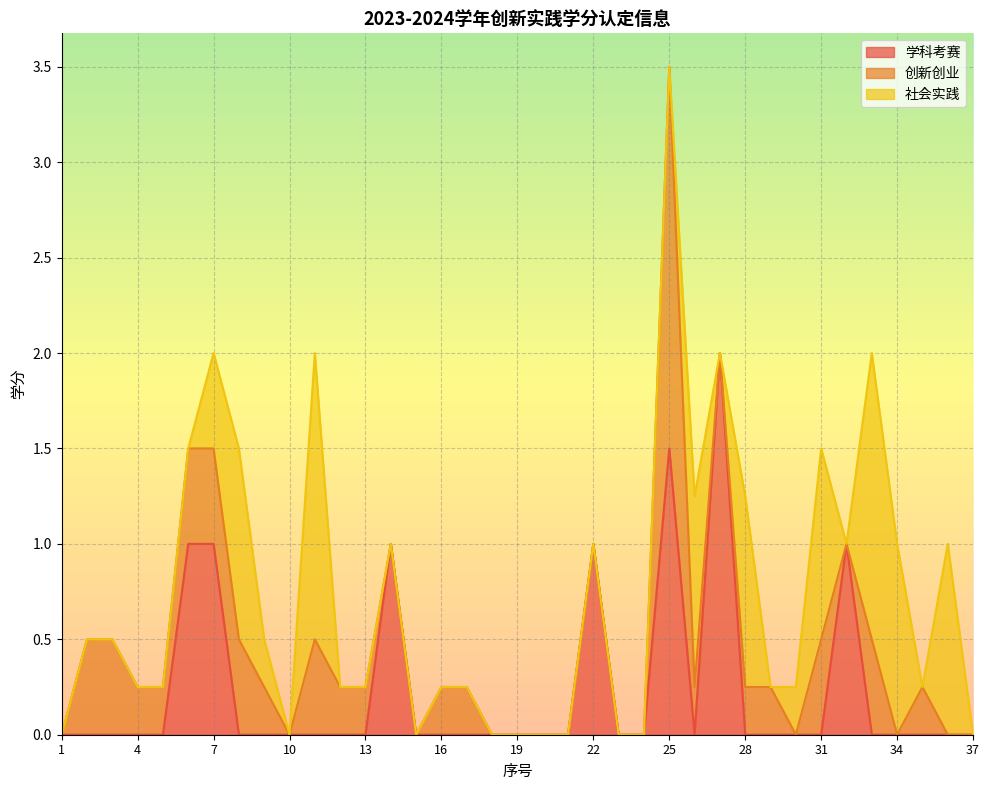

How many 社会实践 values are between 0 and 1?

35